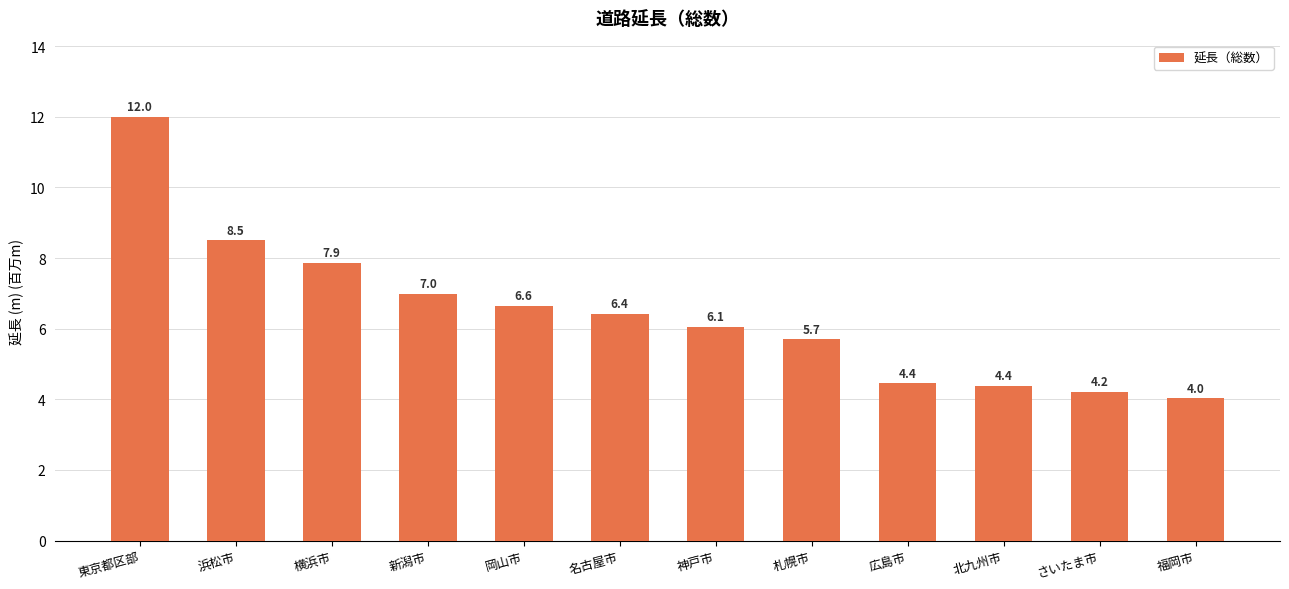

Reading left to right, transcribe all the data shown in this chart.

12.0	8.5	7.9	7.0	6.6	6.4	6.1	5.7	4.4	4.4	4.2	4.0